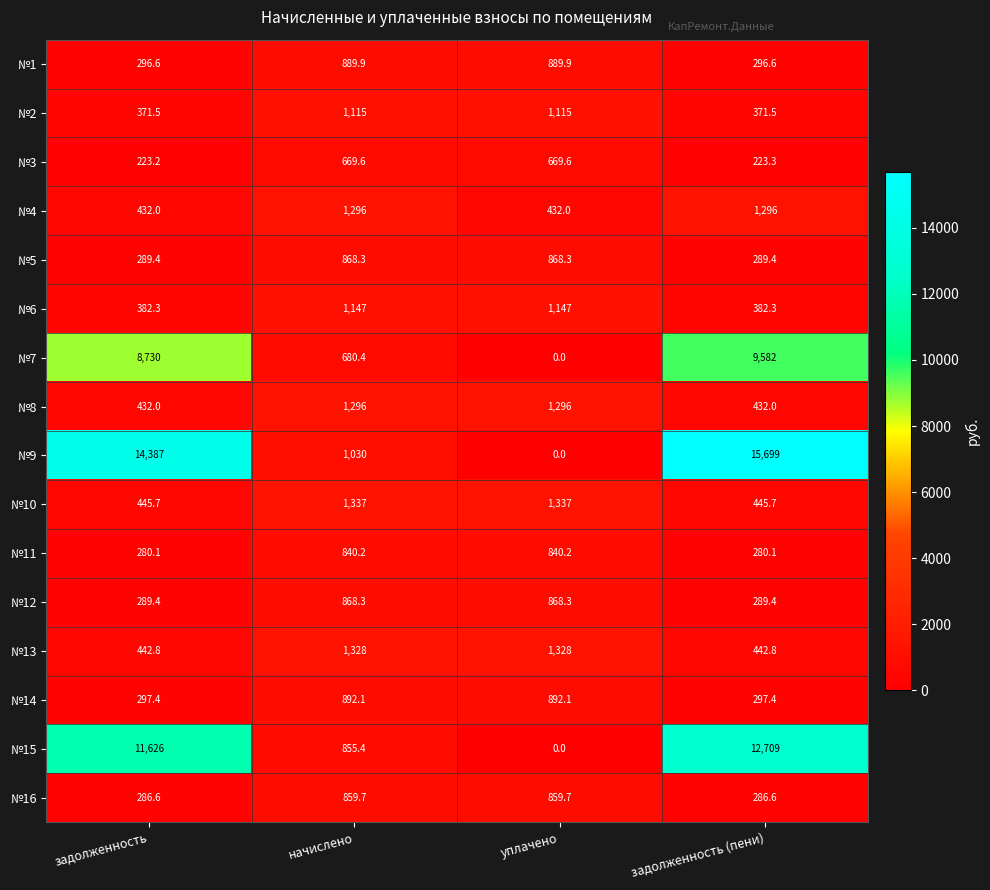

What is the greatest value displayed?

15699.0